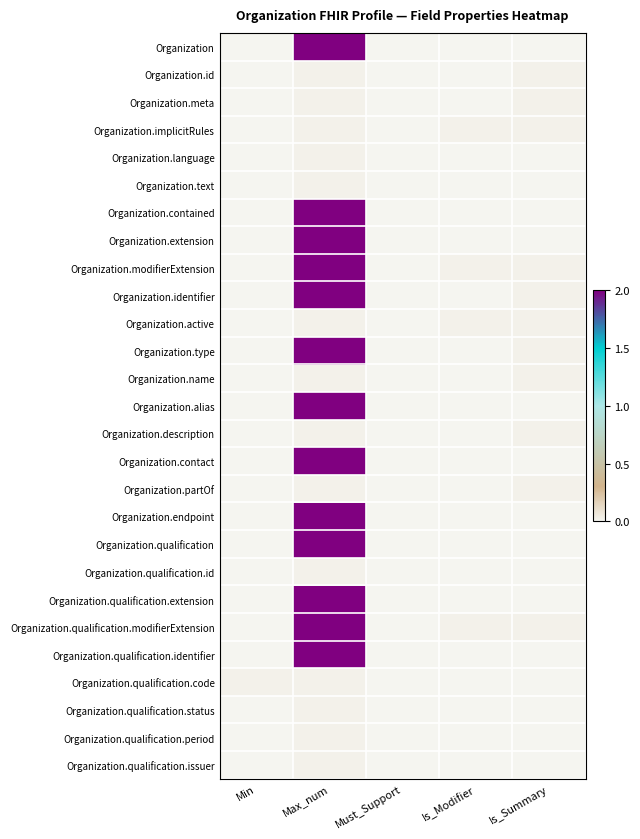

Reading left to right, list all the values displayed in this chart.

Organization: Min=0.0	Max_num=2.0	Must_Support=0.0	Is_Modifier=0.0	Is_Summary=0.0
Organization.id: Min=0.0	Max_num=0.0	Must_Support=0.0	Is_Modifier=0.0	Is_Summary=0.0
Organization.meta: Min=0.0	Max_num=0.0	Must_Support=0.0	Is_Modifier=0.0	Is_Summary=0.0
Organization.implicitRules: Min=0.0	Max_num=0.0	Must_Support=0.0	Is_Modifier=0.0	Is_Summary=0.0
Organization.language: Min=0.0	Max_num=0.0	Must_Support=0.0	Is_Modifier=0.0	Is_Summary=0.0
Organization.text: Min=0.0	Max_num=0.0	Must_Support=0.0	Is_Modifier=0.0	Is_Summary=0.0
Organization.contained: Min=0.0	Max_num=2.0	Must_Support=0.0	Is_Modifier=0.0	Is_Summary=0.0
Organization.extension: Min=0.0	Max_num=2.0	Must_Support=0.0	Is_Modifier=0.0	Is_Summary=0.0
Organization.modifierExtension: Min=0.0	Max_num=2.0	Must_Support=0.0	Is_Modifier=0.0	Is_Summary=0.0
Organization.identifier: Min=0.0	Max_num=2.0	Must_Support=0.0	Is_Modifier=0.0	Is_Summary=0.0
Organization.active: Min=0.0	Max_num=0.0	Must_Support=0.0	Is_Modifier=0.0	Is_Summary=0.0
Organization.type: Min=0.0	Max_num=2.0	Must_Support=0.0	Is_Modifier=0.0	Is_Summary=0.0
Organization.name: Min=0.0	Max_num=0.0	Must_Support=0.0	Is_Modifier=0.0	Is_Summary=0.0
Organization.alias: Min=0.0	Max_num=2.0	Must_Support=0.0	Is_Modifier=0.0	Is_Summary=0.0
Organization.description: Min=0.0	Max_num=0.0	Must_Support=0.0	Is_Modifier=0.0	Is_Summary=0.0
Organization.contact: Min=0.0	Max_num=2.0	Must_Support=0.0	Is_Modifier=0.0	Is_Summary=0.0
Organization.partOf: Min=0.0	Max_num=0.0	Must_Support=0.0	Is_Modifier=0.0	Is_Summary=0.0
Organization.endpoint: Min=0.0	Max_num=2.0	Must_Support=0.0	Is_Modifier=0.0	Is_Summary=0.0
Organization.qualification: Min=0.0	Max_num=2.0	Must_Support=0.0	Is_Modifier=0.0	Is_Summary=0.0
Organization.qualification.id: Min=0.0	Max_num=0.0	Must_Support=0.0	Is_Modifier=0.0	Is_Summary=0.0
Organization.qualification.extension: Min=0.0	Max_num=2.0	Must_Support=0.0	Is_Modifier=0.0	Is_Summary=0.0
Organization.qualification.modifierExtension: Min=0.0	Max_num=2.0	Must_Support=0.0	Is_Modifier=0.0	Is_Summary=0.0
Organization.qualification.identifier: Min=0.0	Max_num=2.0	Must_Support=0.0	Is_Modifier=0.0	Is_Summary=0.0
Organization.qualification.code: Min=0.0	Max_num=0.0	Must_Support=0.0	Is_Modifier=0.0	Is_Summary=0.0
Organization.qualification.status: Min=0.0	Max_num=0.0	Must_Support=0.0	Is_Modifier=0.0	Is_Summary=0.0
Organization.qualification.period: Min=0.0	Max_num=0.0	Must_Support=0.0	Is_Modifier=0.0	Is_Summary=0.0
Organization.qualification.issuer: Min=0.0	Max_num=0.0	Must_Support=0.0	Is_Modifier=0.0	Is_Summary=0.0